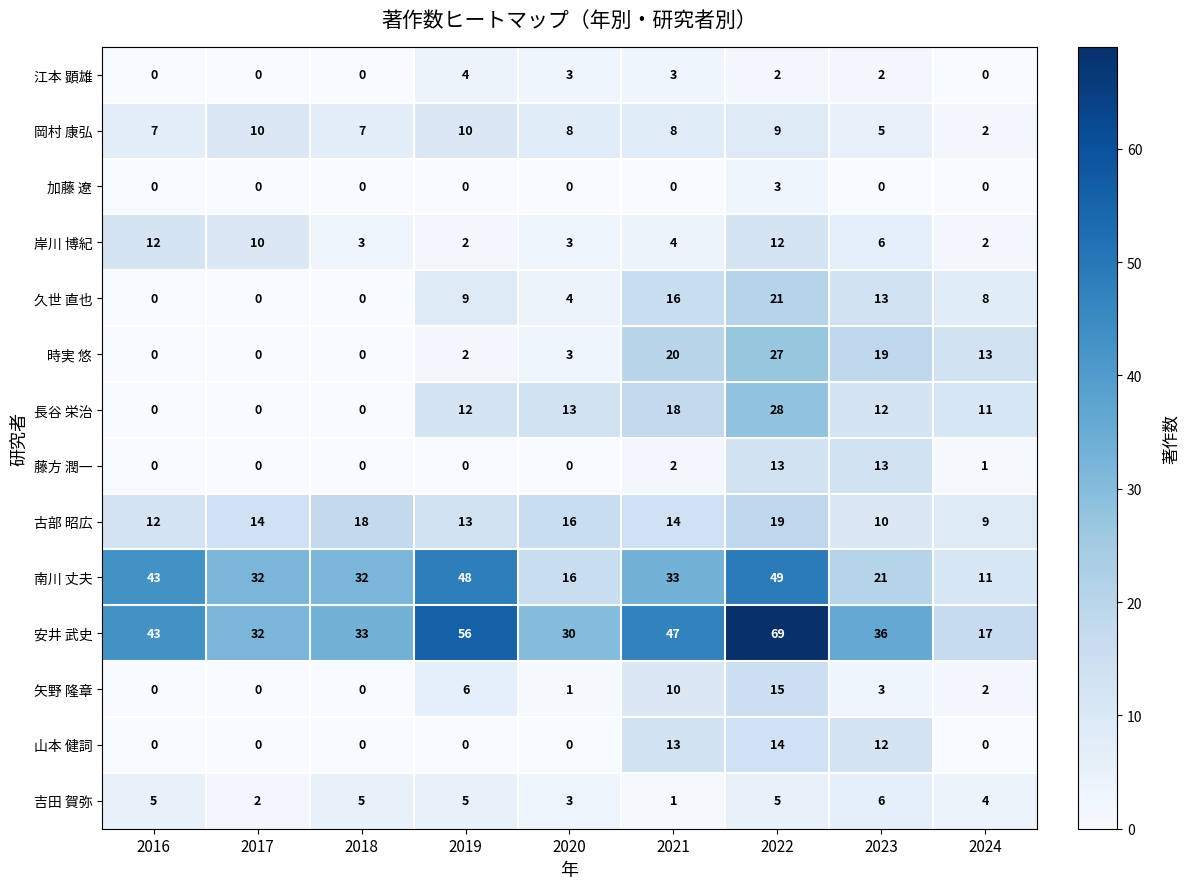

How many data points in 加藤 遼 are above 0?

1